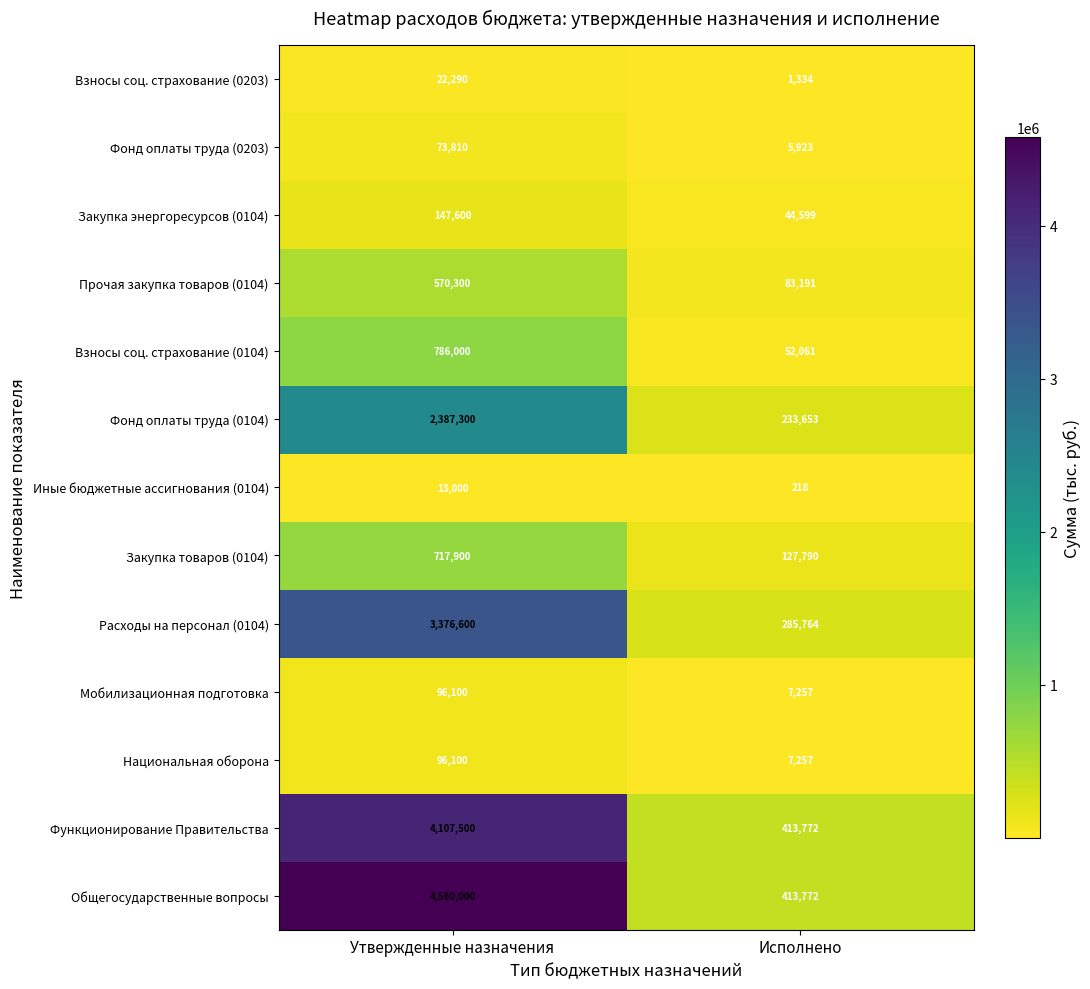

At which category is the sum across all series the highest?

Утвержденные назначения